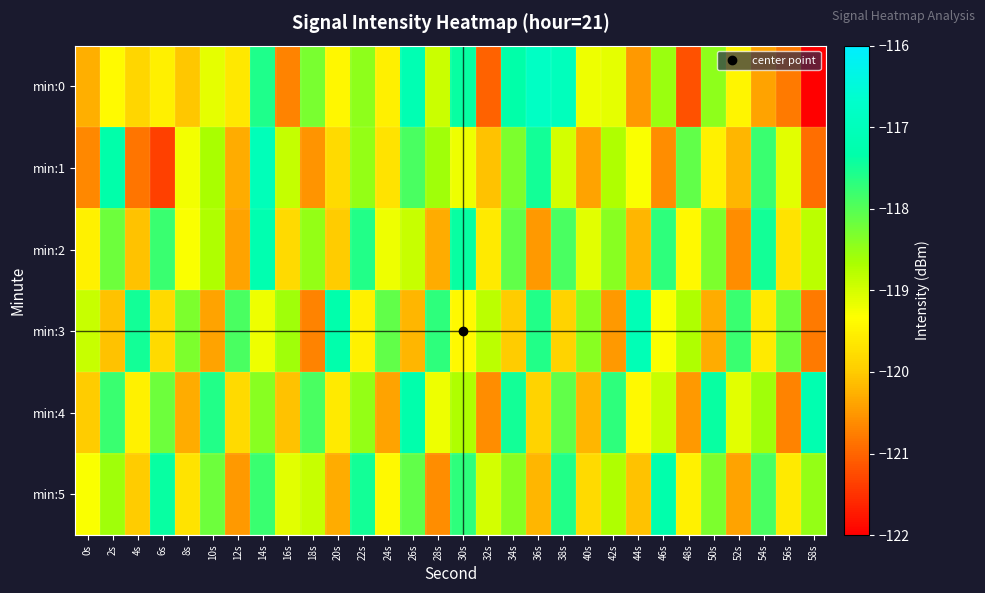

Reading left to right, extract all data points from this chart.

min:0: 0s=-120.3	2s=-119.4	4s=-119.8	6s=-119.5	8s=-120.0	10s=-119.1	12s=-119.6	14s=-117.6	16s=-120.7	18s=-118.3	20s=-119.4	22s=-118.4	24s=-119.5	26s=-117.2	28s=-118.9	30s=-117.4	32s=-121.0	34s=-117.4	36s=-116.8	38s=-117.0	40s=-119.2	42s=-119.1	44s=-120.5	46s=-118.5	48s=-121.2	50s=-118.5	52s=-119.5	54s=-120.4	56s=-120.8	58s=-122.1
min:1: 0s=-120.7	2s=-117.3	4s=-120.8	6s=-121.4	8s=-119.2	10s=-118.6	12s=-120.3	14s=-117.0	16s=-118.9	18s=-120.5	20s=-119.8	22s=-118.5	24s=-119.7	26s=-117.9	28s=-118.6	30s=-119.2	32s=-120.1	34s=-118.3	36s=-117.5	38s=-119.0	40s=-120.4	42s=-118.7	44s=-119.3	46s=-120.6	48s=-118.1	50s=-119.5	52s=-120.2	54s=-117.8	56s=-119.1	58s=-120.9
min:2: 0s=-119.5	2s=-118.2	4s=-120.1	6s=-117.8	8s=-119.3	10s=-118.7	12s=-120.4	14s=-117.2	16s=-119.8	18s=-118.5	20s=-120.0	22s=-117.6	24s=-119.2	26s=-118.9	28s=-120.3	30s=-117.4	32s=-119.6	34s=-118.1	36s=-120.5	38s=-117.9	40s=-119.1	42s=-118.4	44s=-120.2	46s=-117.7	48s=-119.4	50s=-118.3	52s=-120.6	54s=-117.5	56s=-119.7	58s=-118.8
min:3: 0s=-118.9	2s=-120.1	4s=-117.5	6s=-119.8	8s=-118.3	10s=-120.4	12s=-117.9	14s=-119.2	16s=-118.6	18s=-120.7	20s=-117.3	22s=-119.5	24s=-118.1	26s=-120.2	28s=-117.7	30s=-119.4	32s=-118.8	34s=-120.0	36s=-117.6	38s=-119.9	40s=-118.4	42s=-120.5	44s=-117.1	46s=-119.3	48s=-118.7	50s=-120.3	52s=-117.8	54s=-119.6	56s=-118.2	58s=-120.8
min:4: 0s=-120.0	2s=-117.8	4s=-119.5	6s=-118.2	8s=-120.3	10s=-117.6	12s=-119.8	14s=-118.4	16s=-120.1	18s=-117.9	20s=-119.6	22s=-118.5	24s=-120.4	26s=-117.3	28s=-119.2	30s=-118.7	32s=-120.6	34s=-117.5	36s=-119.9	38s=-118.1	40s=-120.2	42s=-117.7	44s=-119.4	46s=-118.9	48s=-120.5	50s=-117.4	52s=-119.1	54s=-118.6	56s=-120.7	58s=-117.2
min:5: 0s=-119.3	2s=-118.6	4s=-120.0	6s=-117.4	8s=-119.7	10s=-118.2	12s=-120.5	14s=-117.8	16s=-119.1	18s=-118.9	20s=-120.3	22s=-117.5	24s=-119.4	26s=-118.1	28s=-120.6	30s=-117.7	32s=-119.0	34s=-118.4	36s=-120.2	38s=-117.6	40s=-119.8	42s=-118.7	44s=-120.1	46s=-117.3	48s=-119.5	50s=-118.3	52s=-120.4	54s=-117.9	56s=-119.6	58s=-118.5